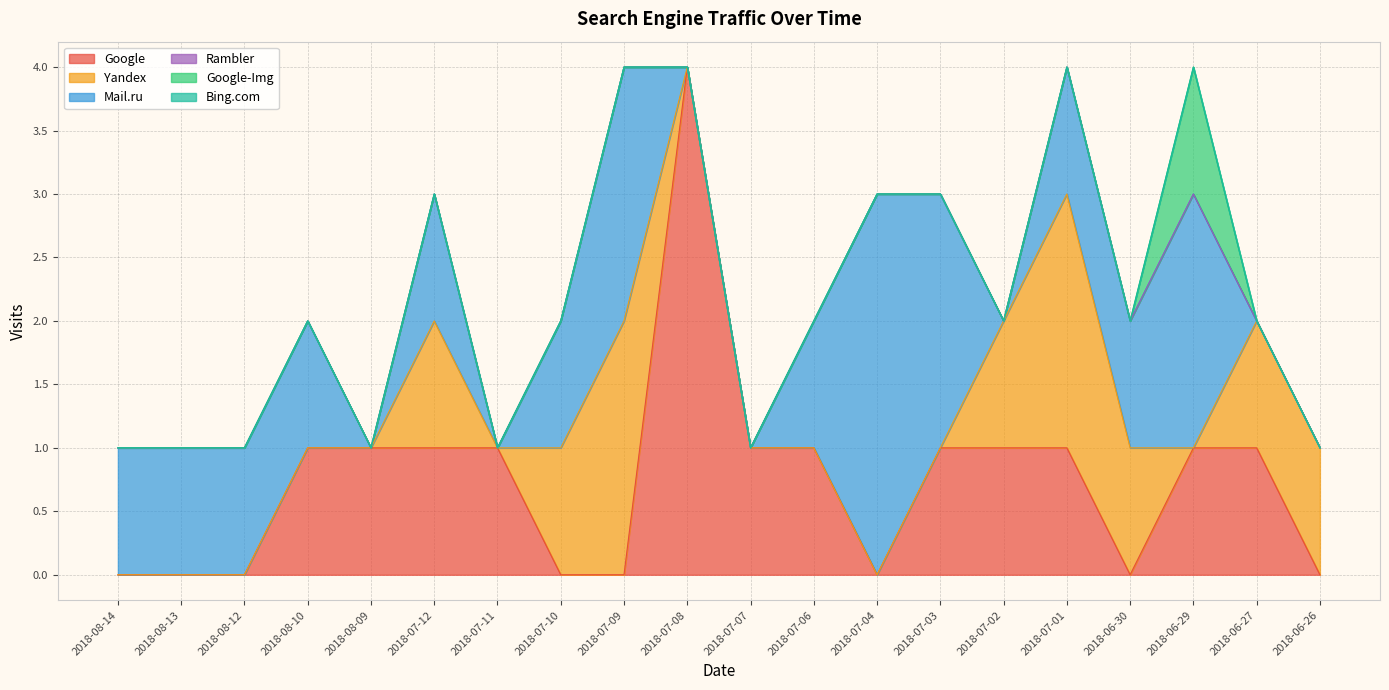

List the labels in order of Google value, largest first.

2018-07-08, 2018-08-10, 2018-08-09, 2018-07-12, 2018-07-11, 2018-07-07, 2018-07-06, 2018-07-03, 2018-07-02, 2018-07-01, 2018-06-29, 2018-06-27, 2018-08-14, 2018-08-13, 2018-08-12, 2018-07-10, 2018-07-09, 2018-07-04, 2018-06-30, 2018-06-26